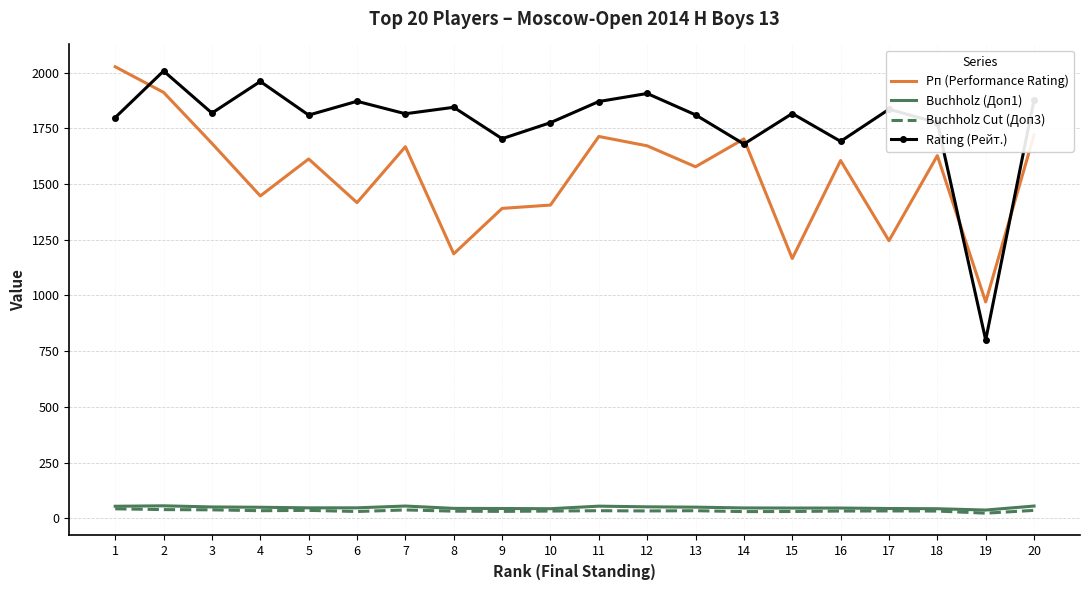

Is it true that Buchholz (Доп1) equals 43.5 at 17?

True